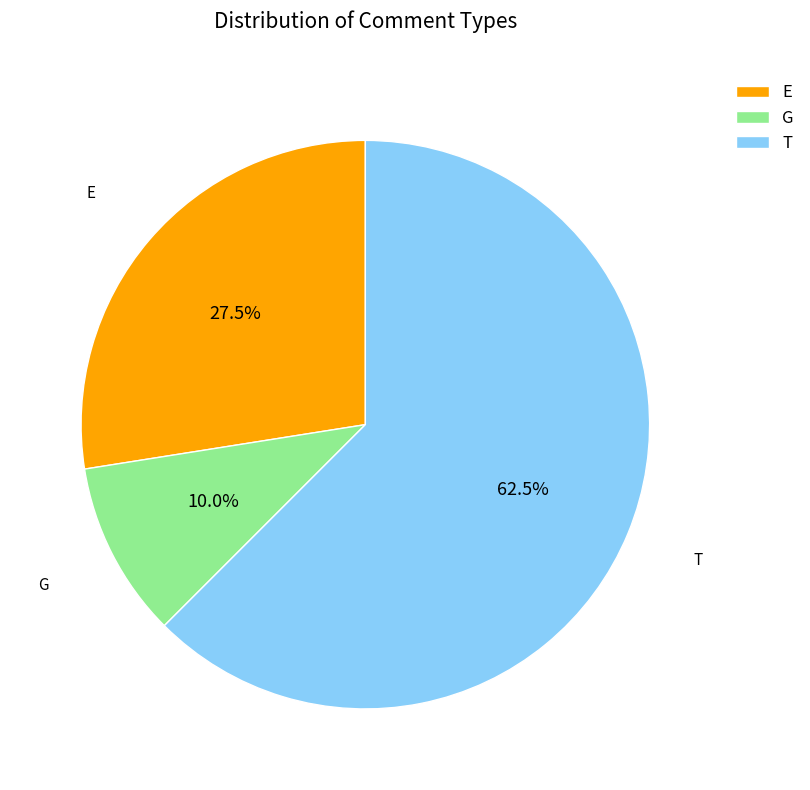

To the nearest percent, what is the difference between the largest and smallest slice percentages?

52%